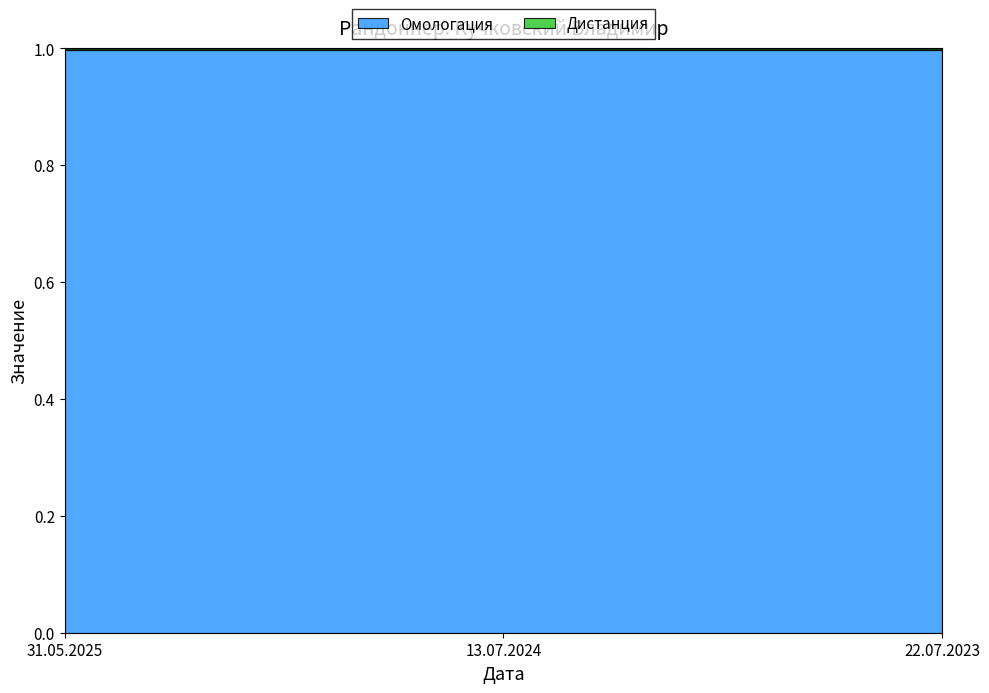

What is the value of the 1st point from the left?

1.0